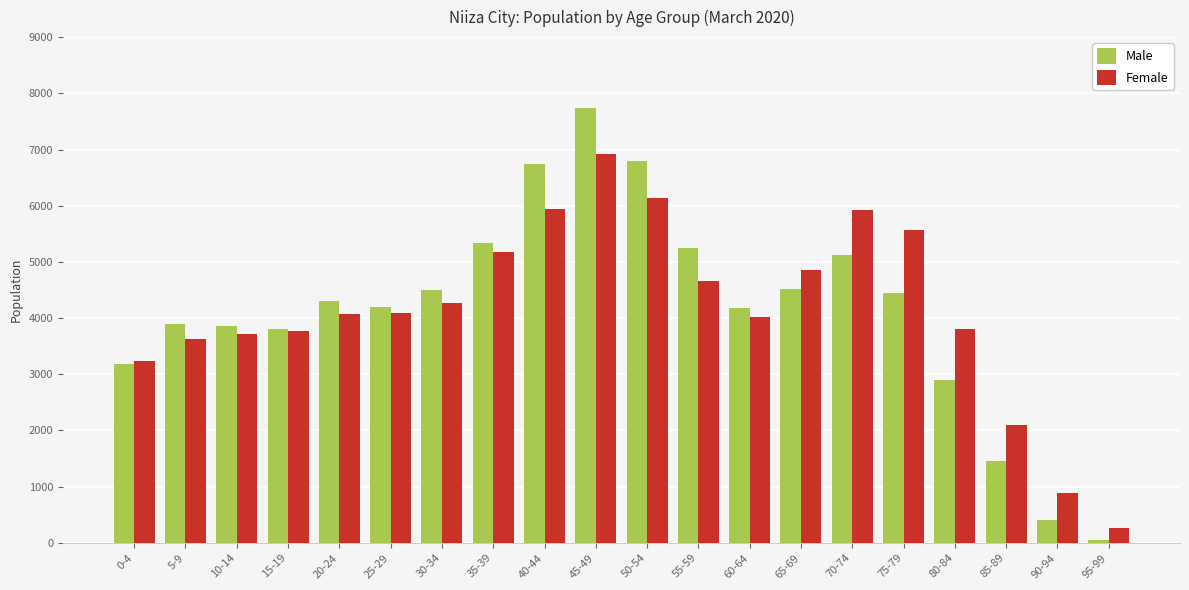

What is the difference between the highest and lowest values at 65-69?

347